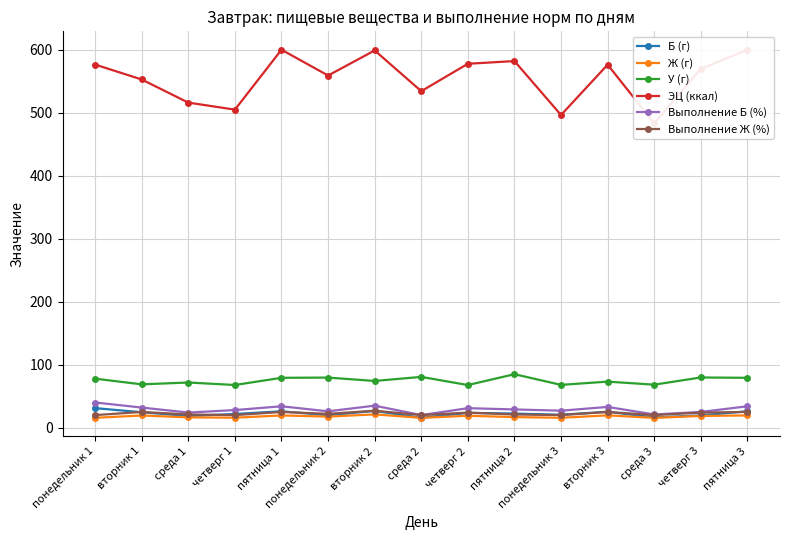

What is the spread (max minus min) of values at пятница 2?

565.4